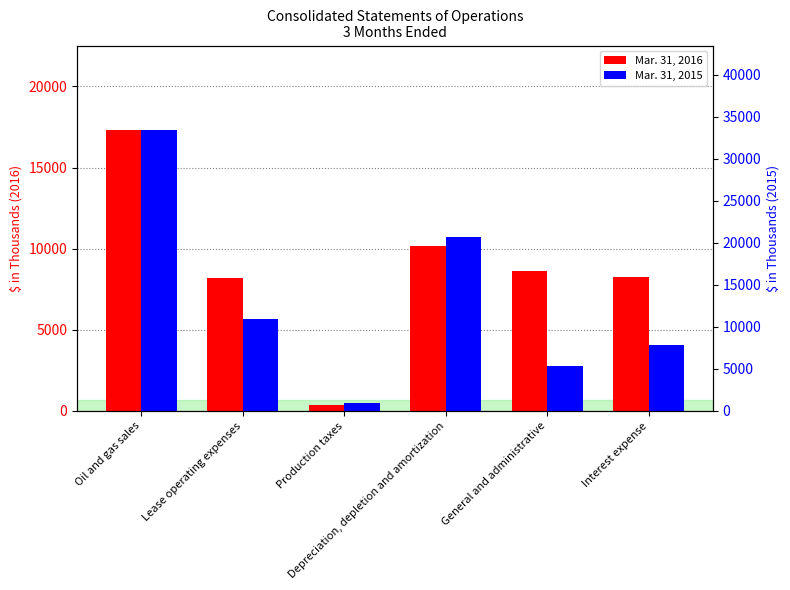

Between Lease operating expenses and Interest expense, which series saw the biggest shift?

Mar. 31, 2015